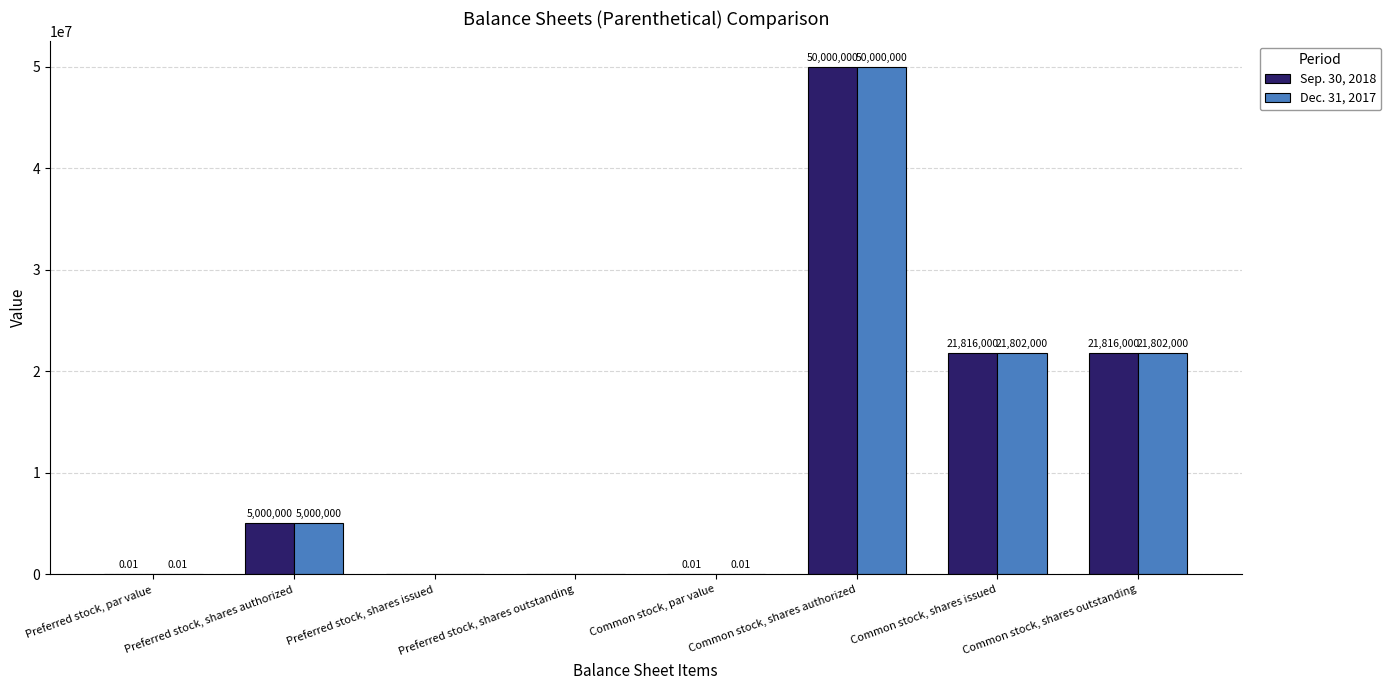

How many series are shown in this chart?

2